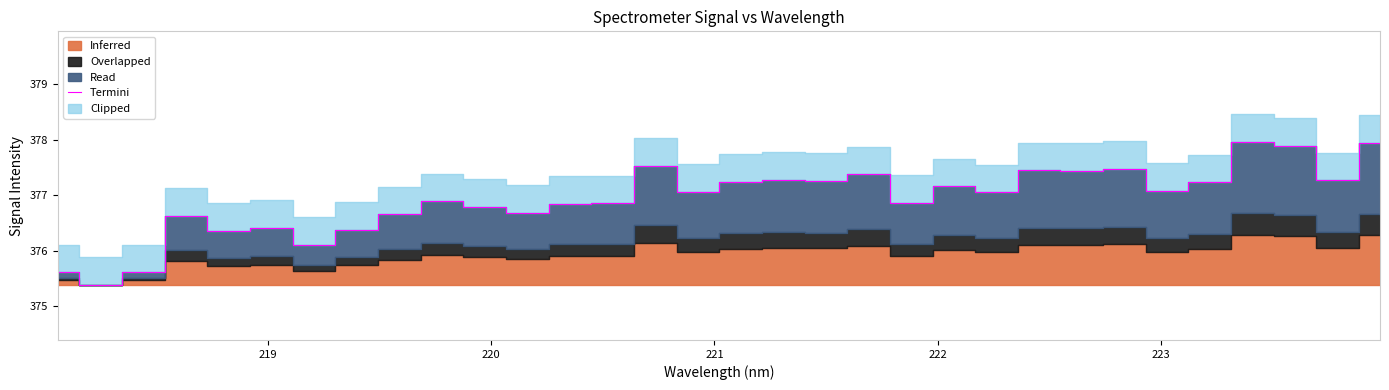

What is the highest value of the Termini series?

378.0